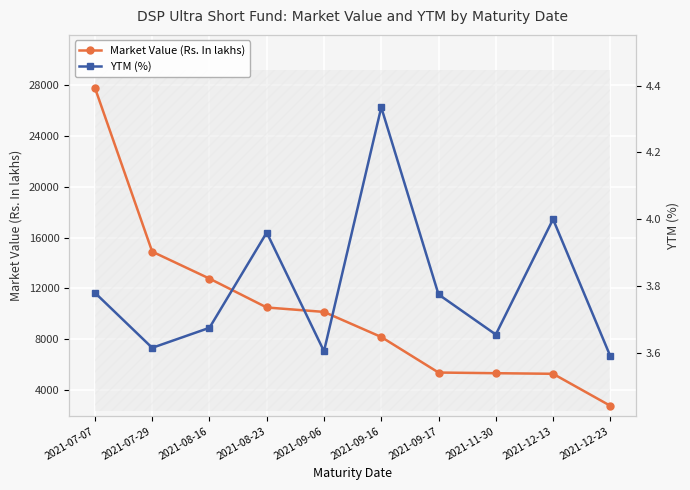

Is it true that YTM (%) equals 3.6 at 2021-07-29?

True